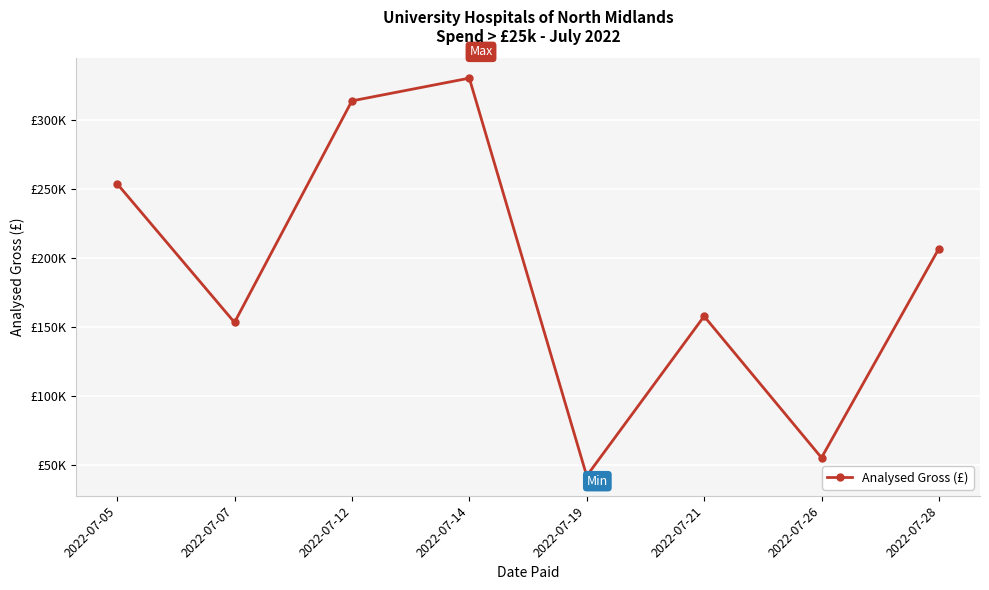

What is the greatest value displayed?

330195.6